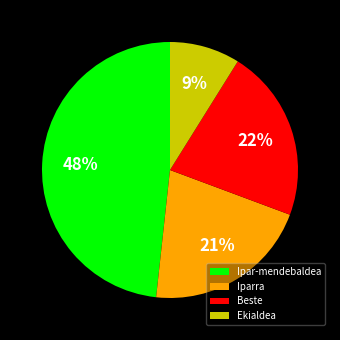

To the nearest percent, what is the combined percentage of Beste and Ipar-mendebaldea?

70%